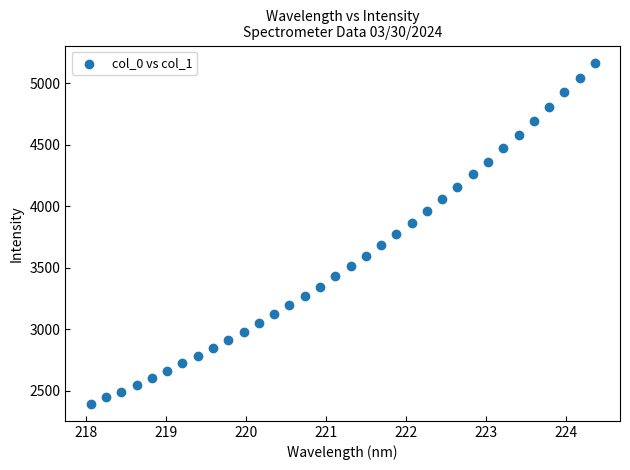

What is the range of Y values (max minus min)?

2775.6